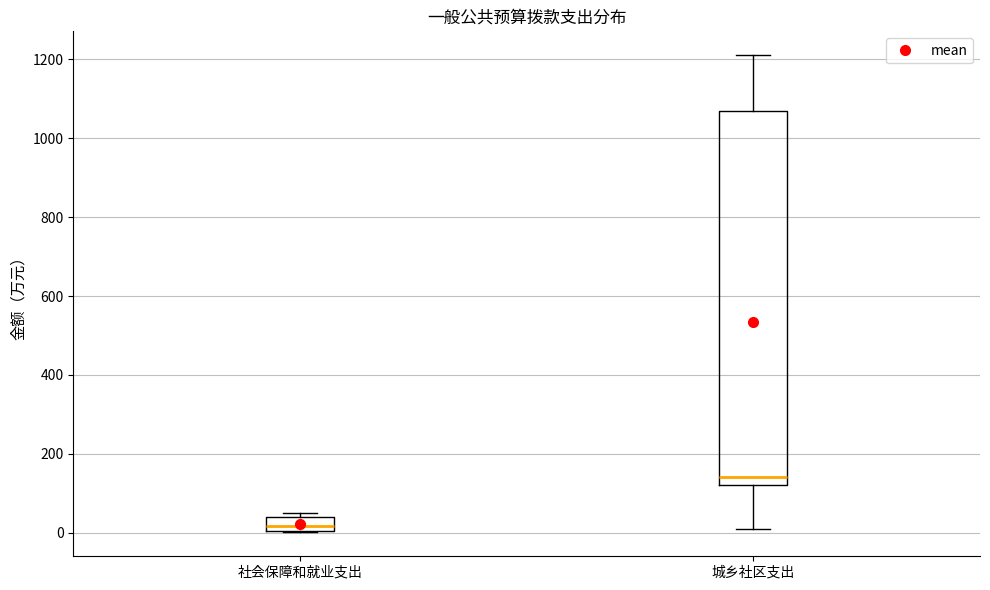

Where is the lower edge of the box for 城乡社区支出 on the y-axis? The values are not printed on the chart, so give them approximately, as read against the axis.

120